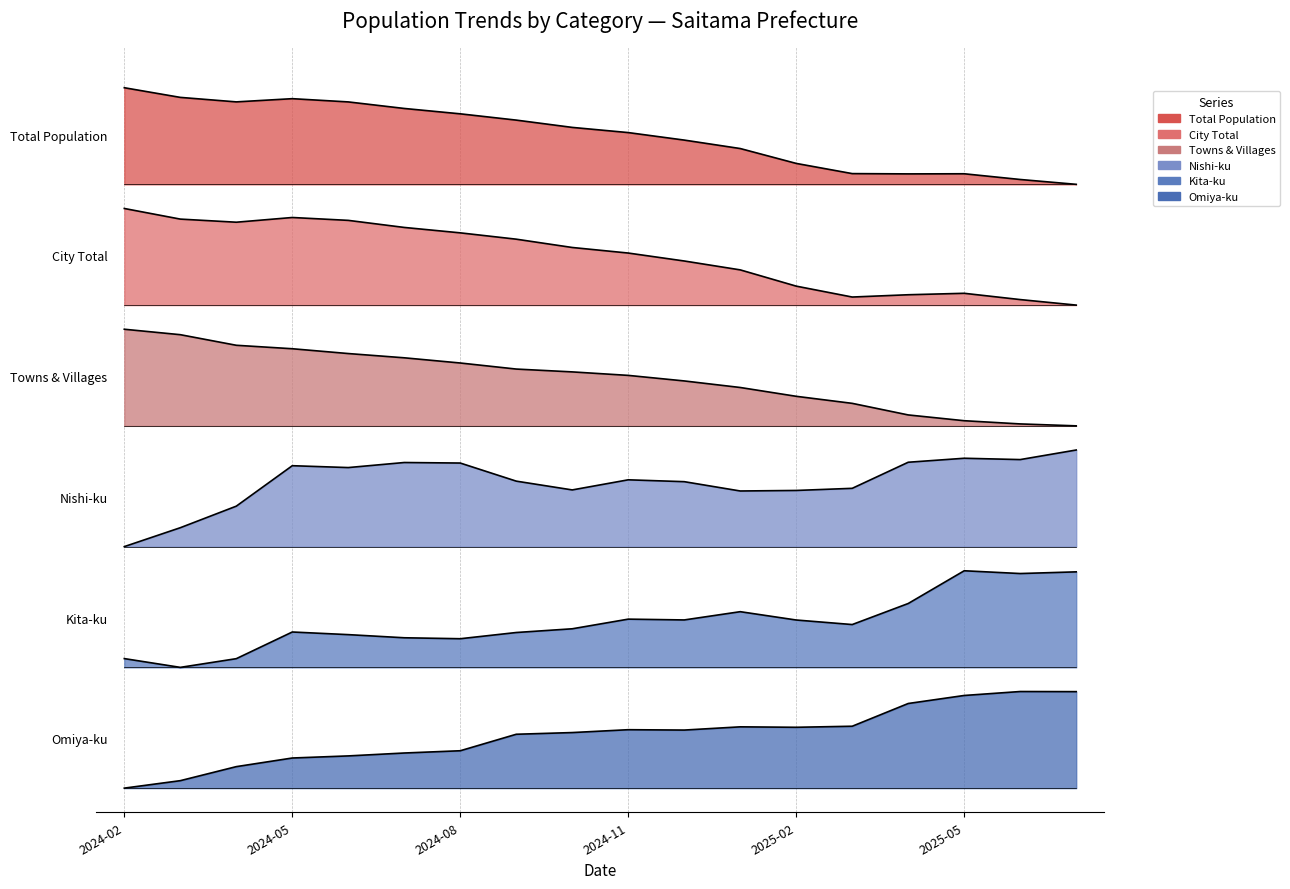

What is the greatest value displayed?

8.7